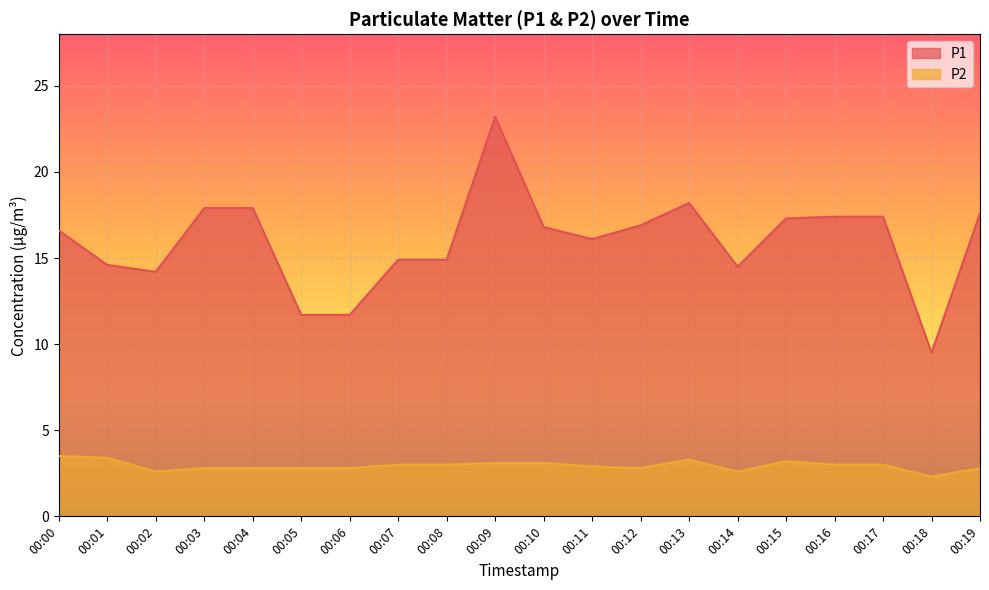

At how many categories does at least one series exceed 14?

17